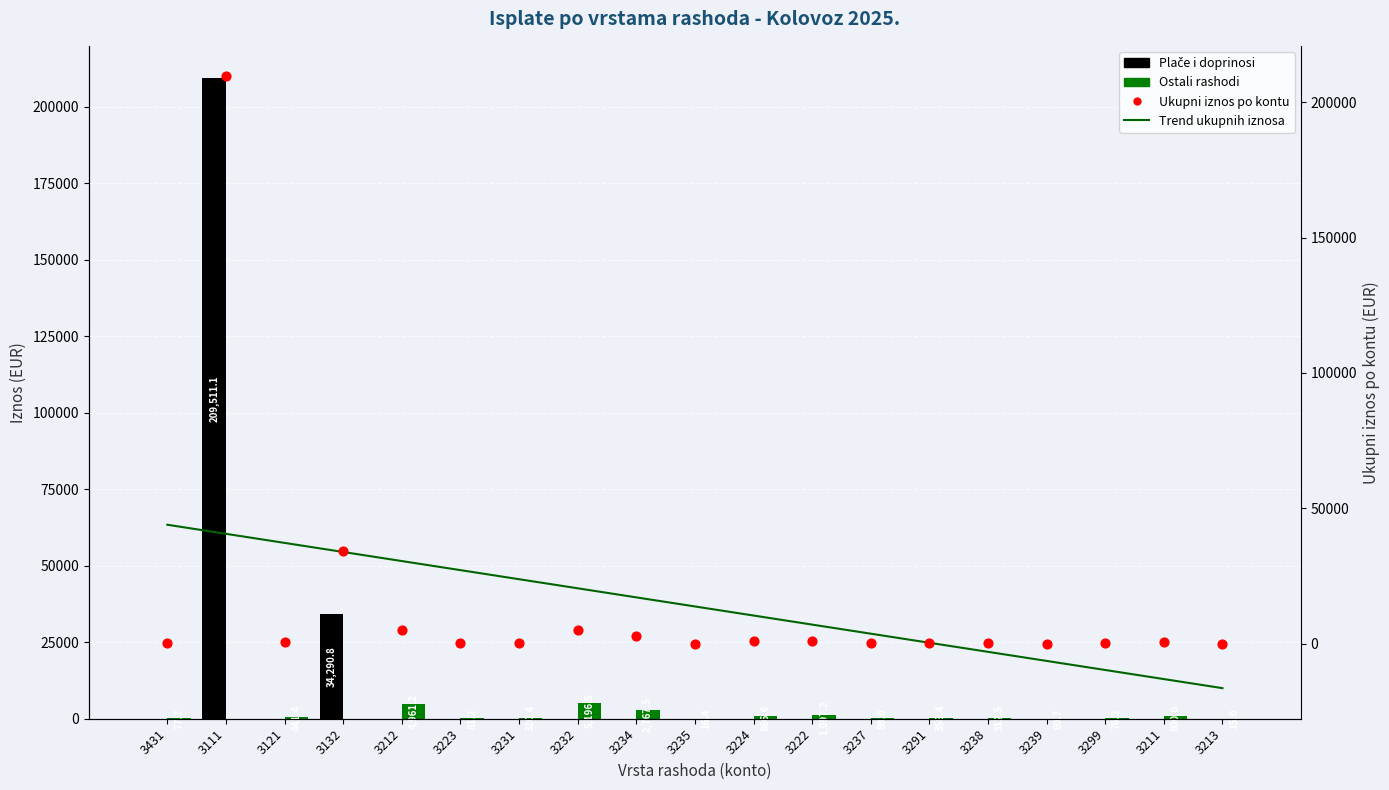

Which series contains the highest Y value?

Plače i doprinosi